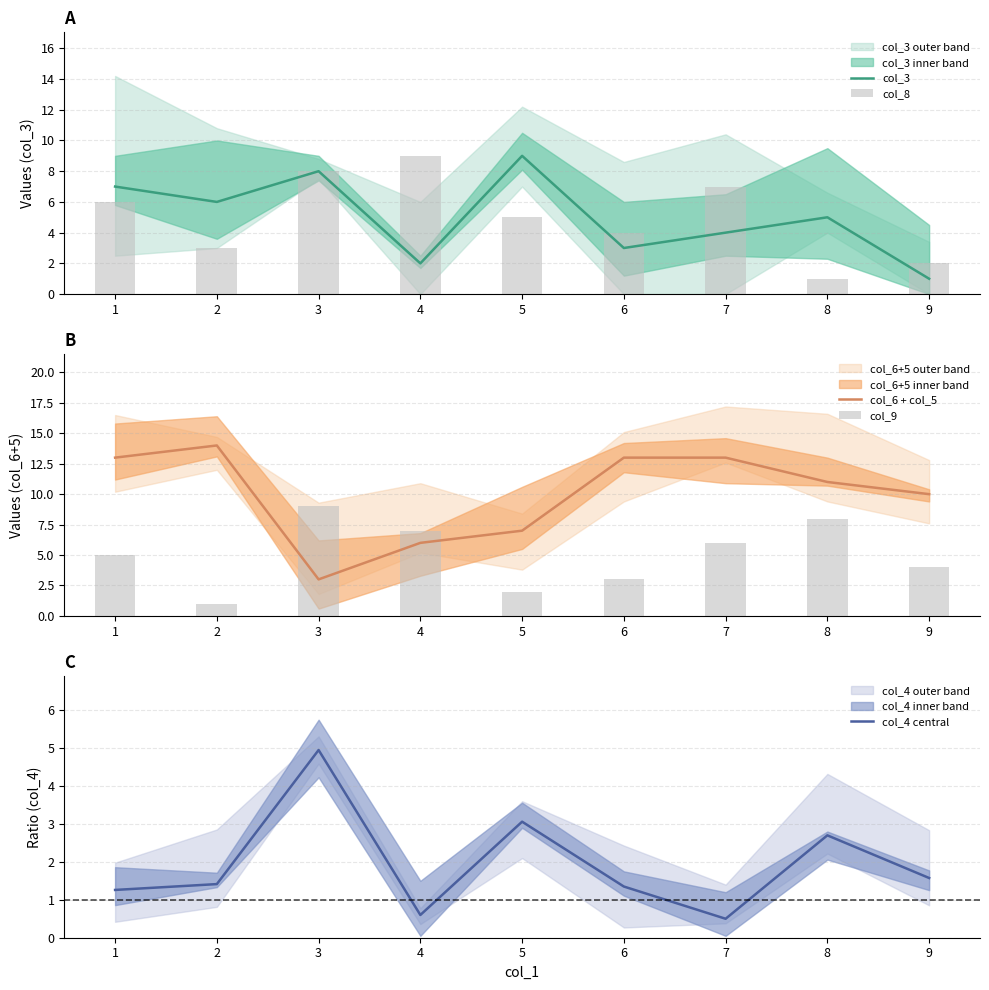

Is it true that col_3 equals 5 at 8?

True